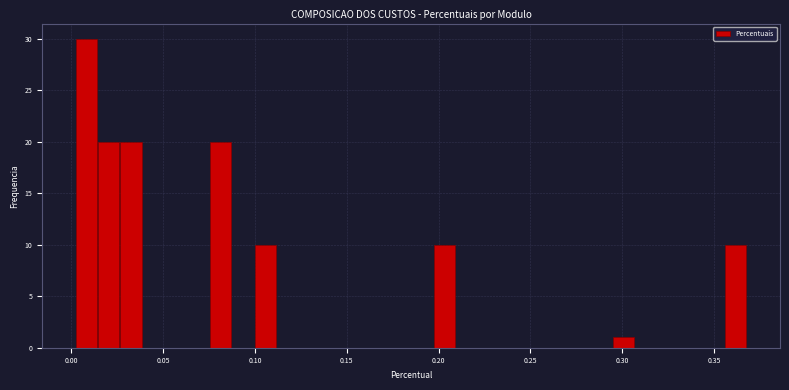

Around what value on the x-axis is the tallest bar? Give the approximate position of its centre, as read against the axis.

0.010